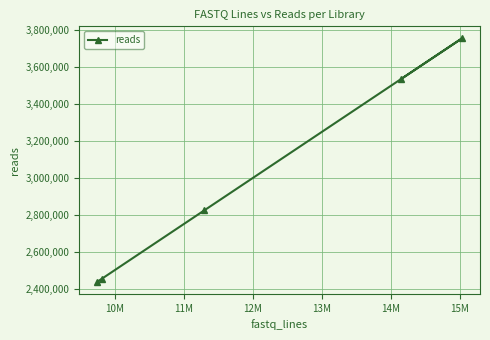

What is the minimum value shown in the chart?

2437790